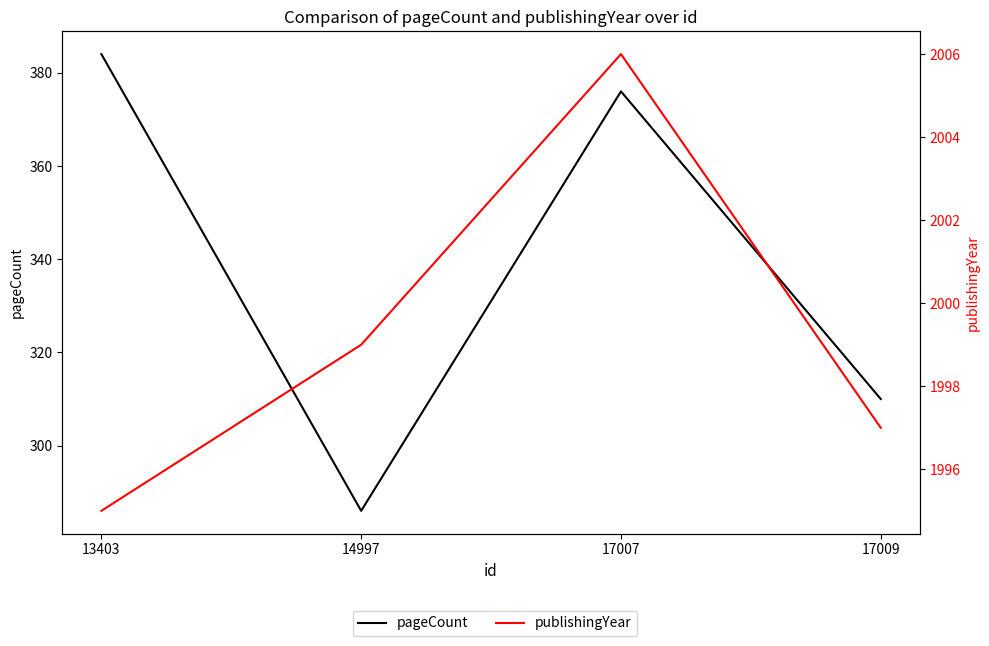

True or false: pageCount has more than 0 points higher than both neighbors.

True